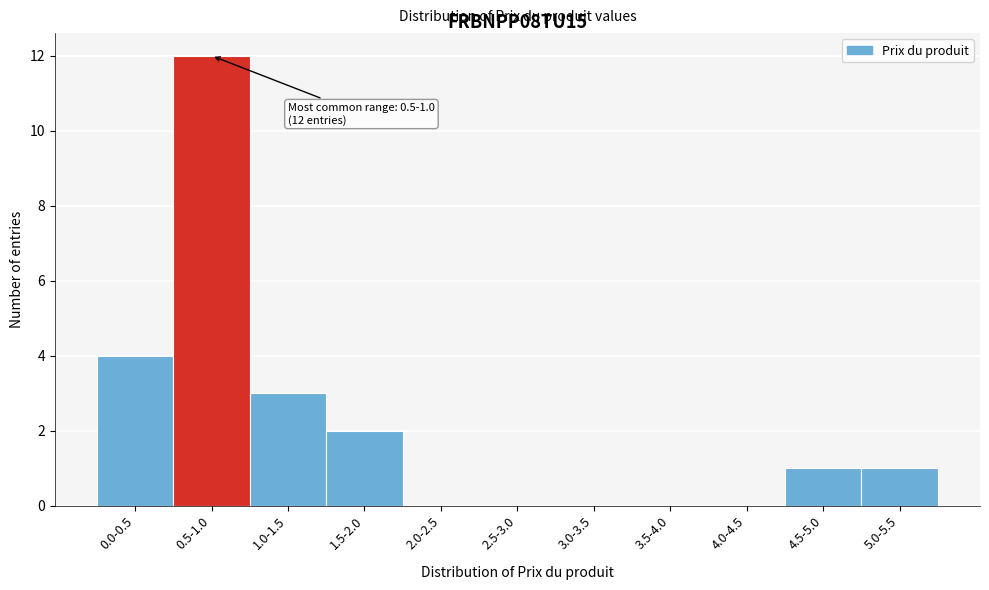

Reading right to left, what are all the values shown in this chart?

5.0-5.5=1	4.5-5.0=1	4.0-4.5=0	3.5-4.0=0	3.0-3.5=0	2.5-3.0=0	2.0-2.5=0	1.5-2.0=2	1.0-1.5=3	0.5-1.0=12	0.0-0.5=4